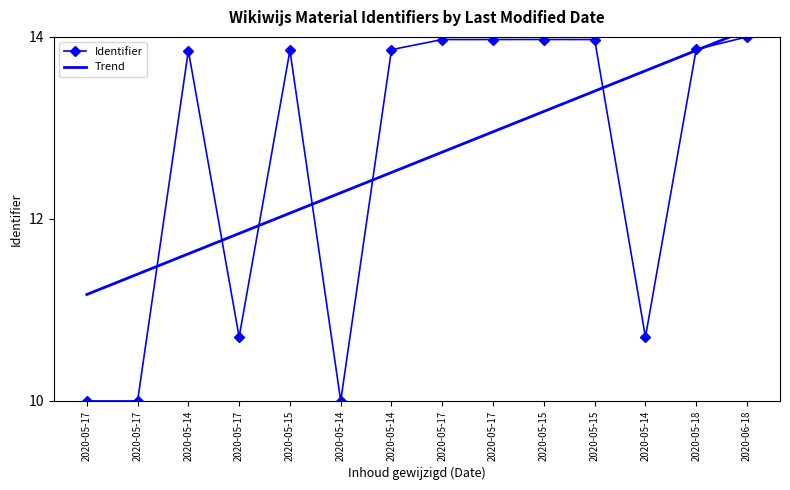

Reading left to right, transcribe all the data shown in this chart.

Identifier: 2020-05-17=10.0	2020-05-17=10.0	2020-05-14=13.8	2020-05-17=10.7	2020-05-15=13.9	2020-05-14=10.0	2020-05-14=13.9	2020-05-17=14.0	2020-05-17=14.0	2020-05-15=14.0	2020-05-15=14.0	2020-05-14=10.7	2020-05-18=13.9	2020-06-18=14.0
Trend: 2020-05-17=11.2	2020-05-17=11.4	2020-05-14=11.6	2020-05-17=11.8	2020-05-15=12.1	2020-05-14=12.3	2020-05-14=12.5	2020-05-17=12.7	2020-05-17=13.0	2020-05-15=13.2	2020-05-15=13.4	2020-05-14=13.6	2020-05-18=13.9	2020-06-18=14.1